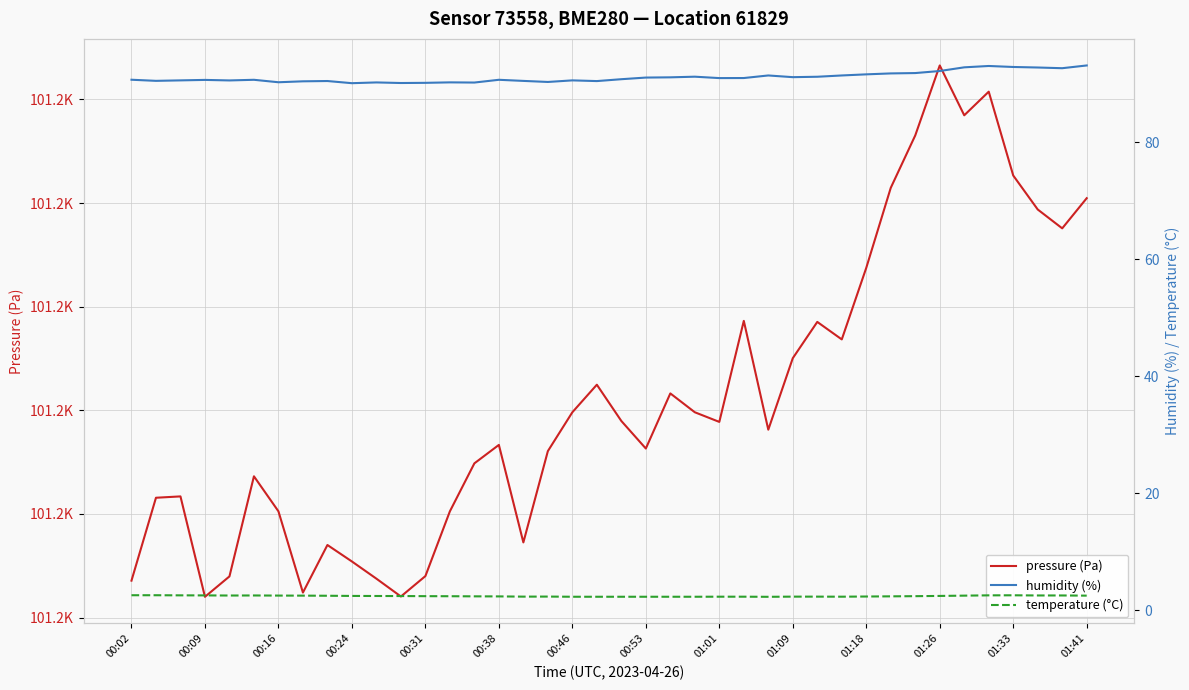

How many data points in pressure (Pa) are above 101208?

21